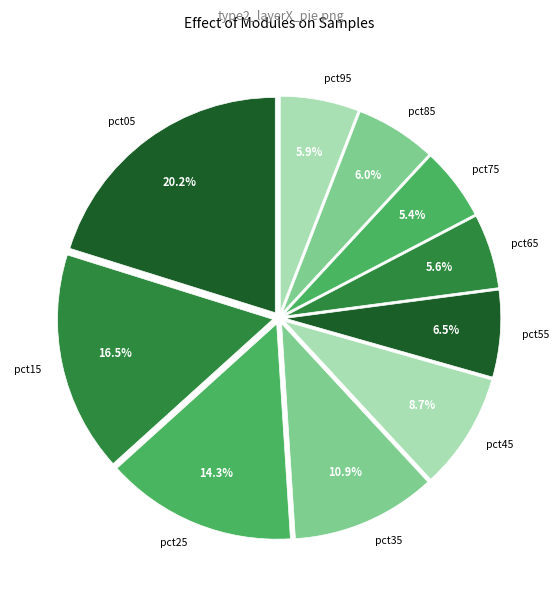

What percentage do pct25 and pct45 together represent?

23.0%